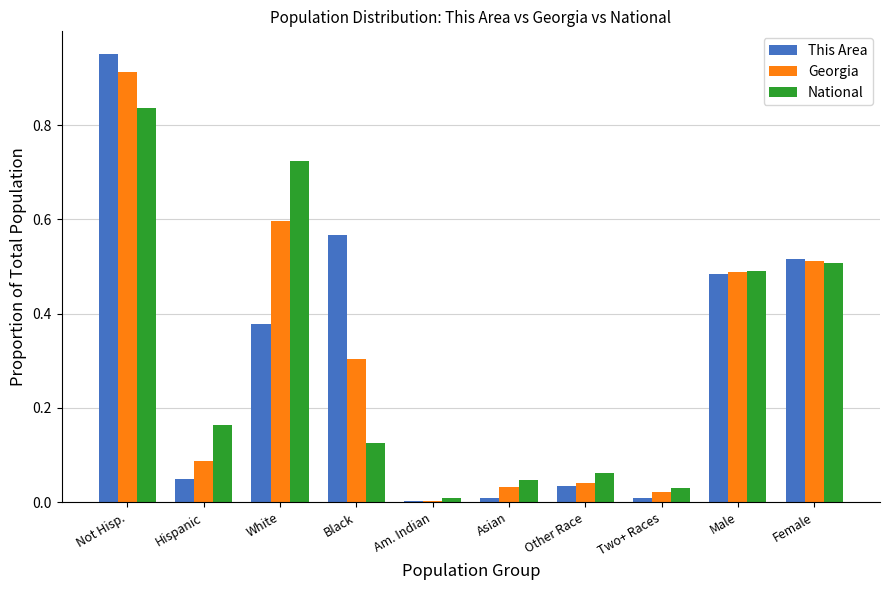

Is the value of This Area at Am. Indian greater than the value of Georgia at Male?

No